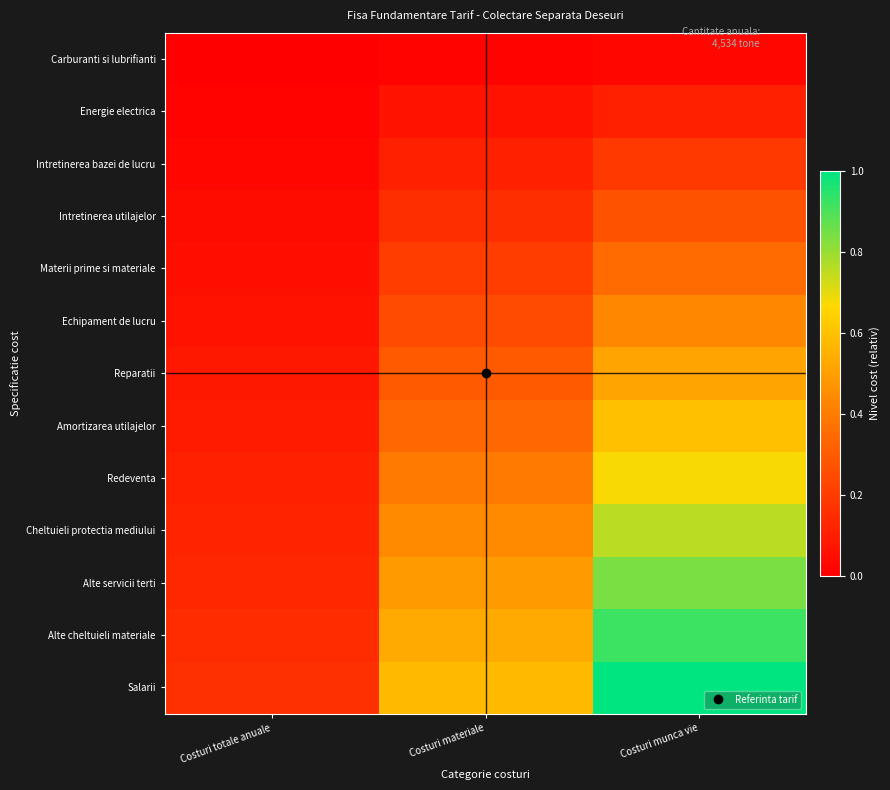

How many categories are shown in the chart?

3